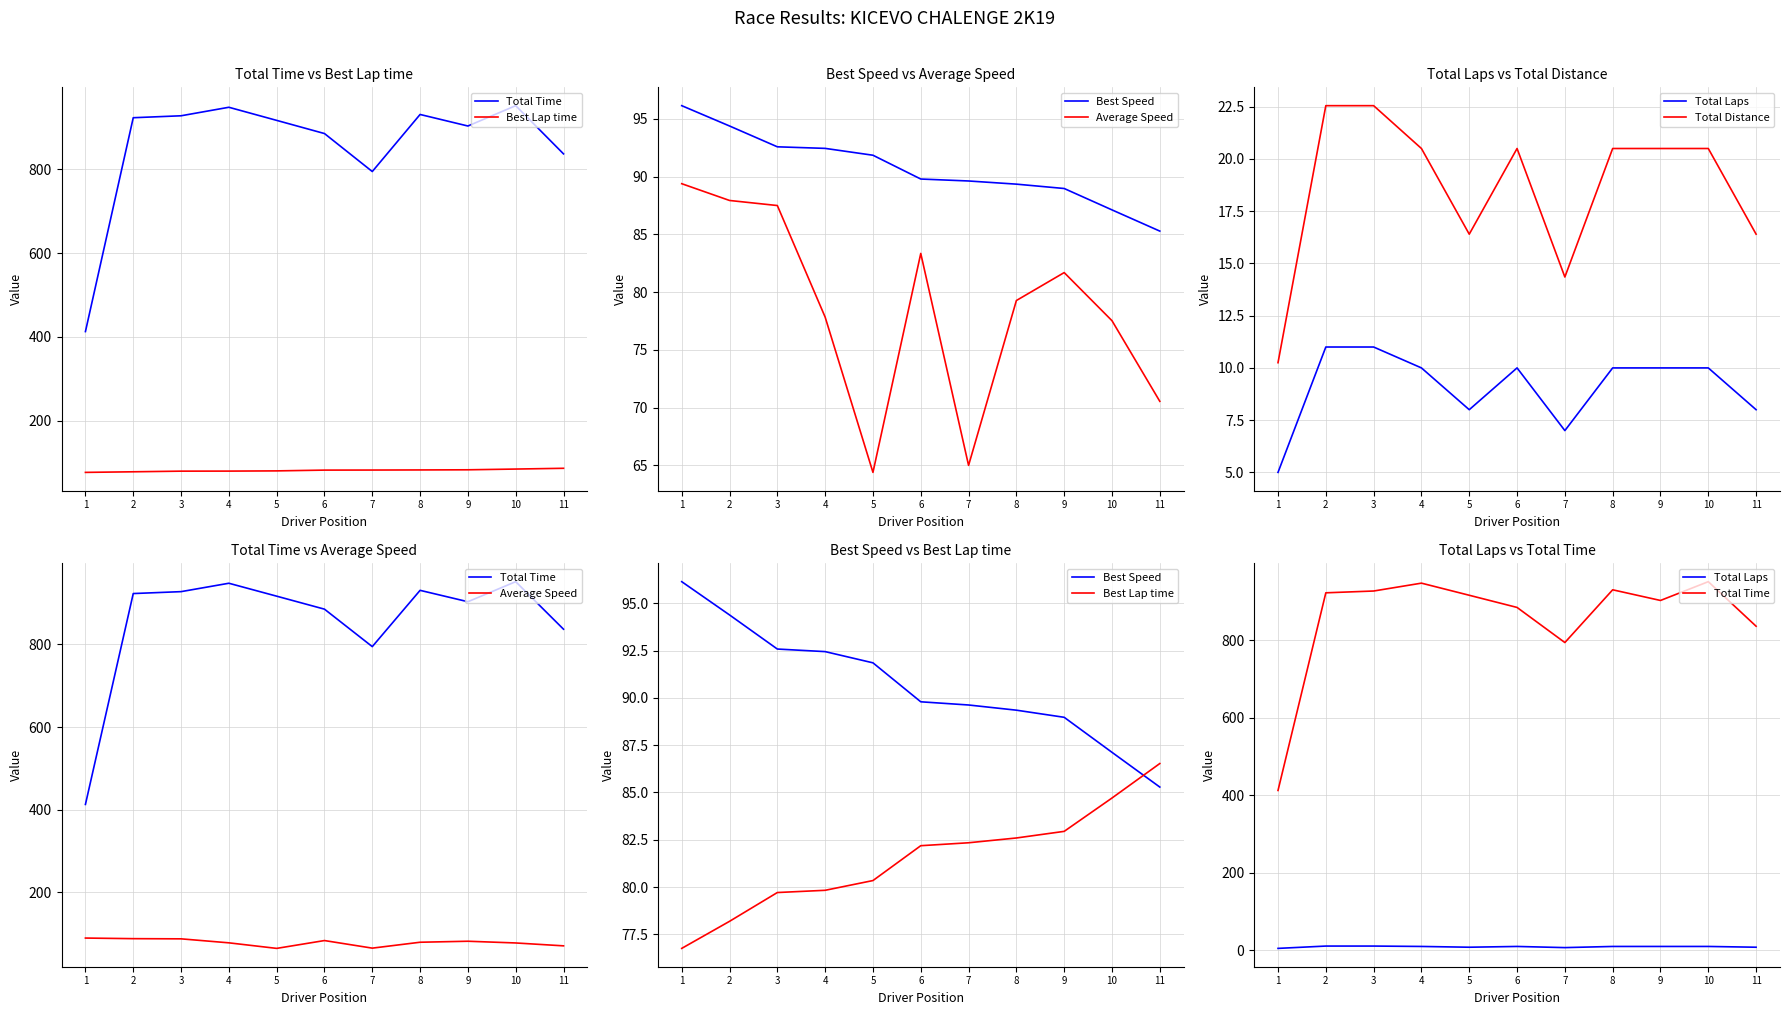

Where does the Best Lap time series first go above 82?

6